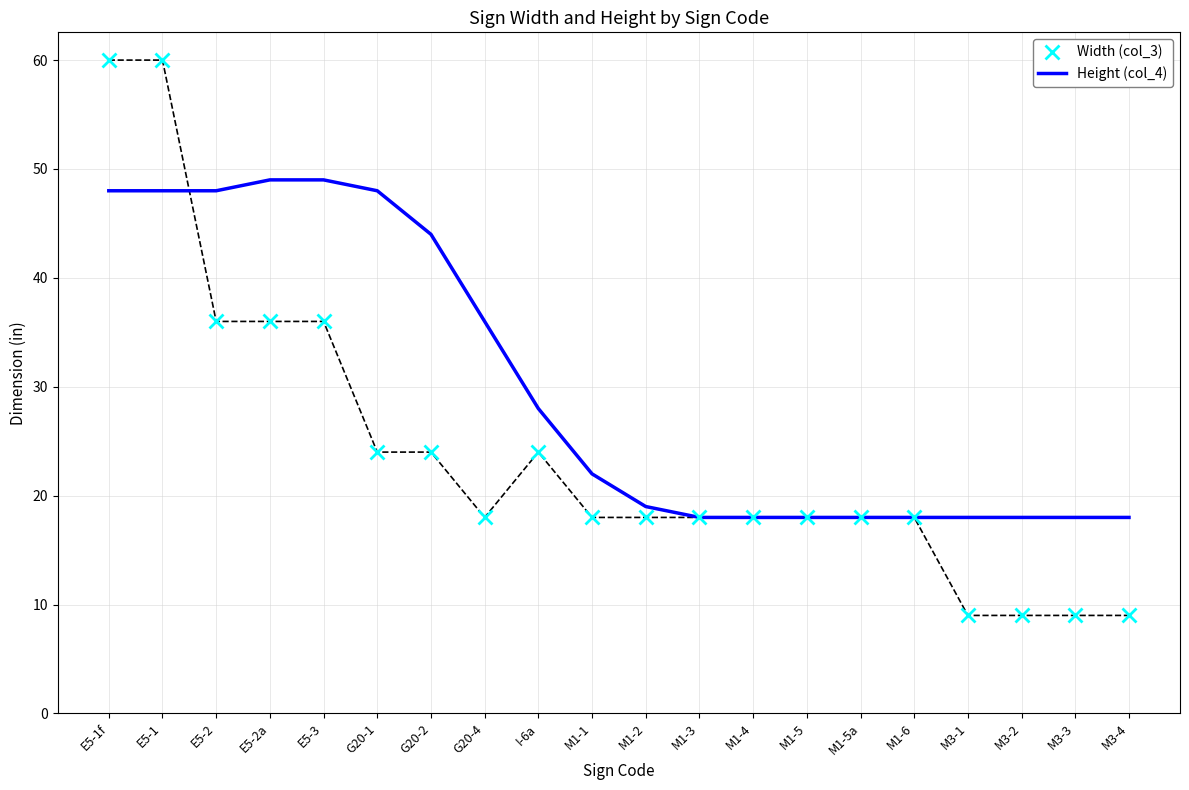

The value of Width (col_3) at M1-4 is 32. True or false?

False